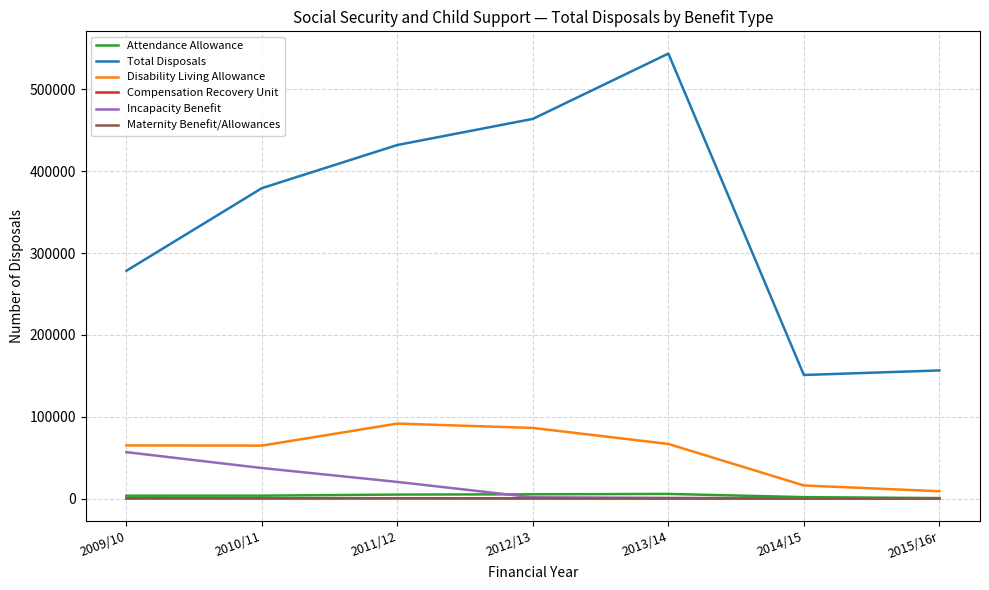

True or false: Total Disposals and Incapacity Benefit cross at least once.

False